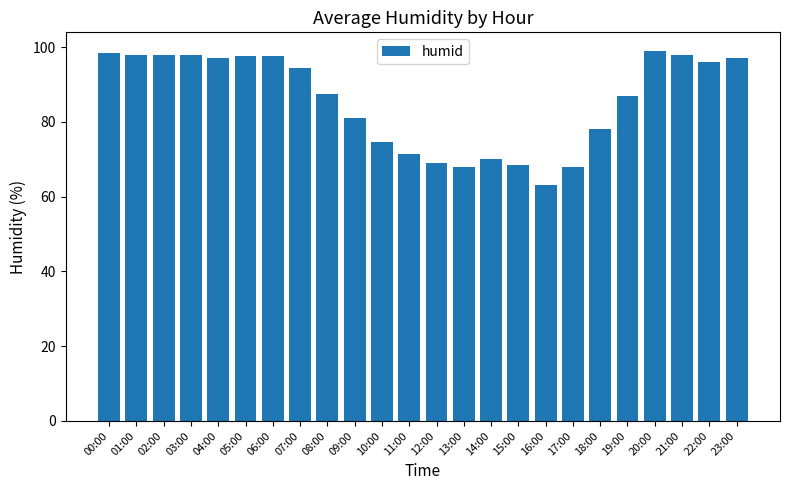

What is the difference between the second highest and second lowest values?

30.5